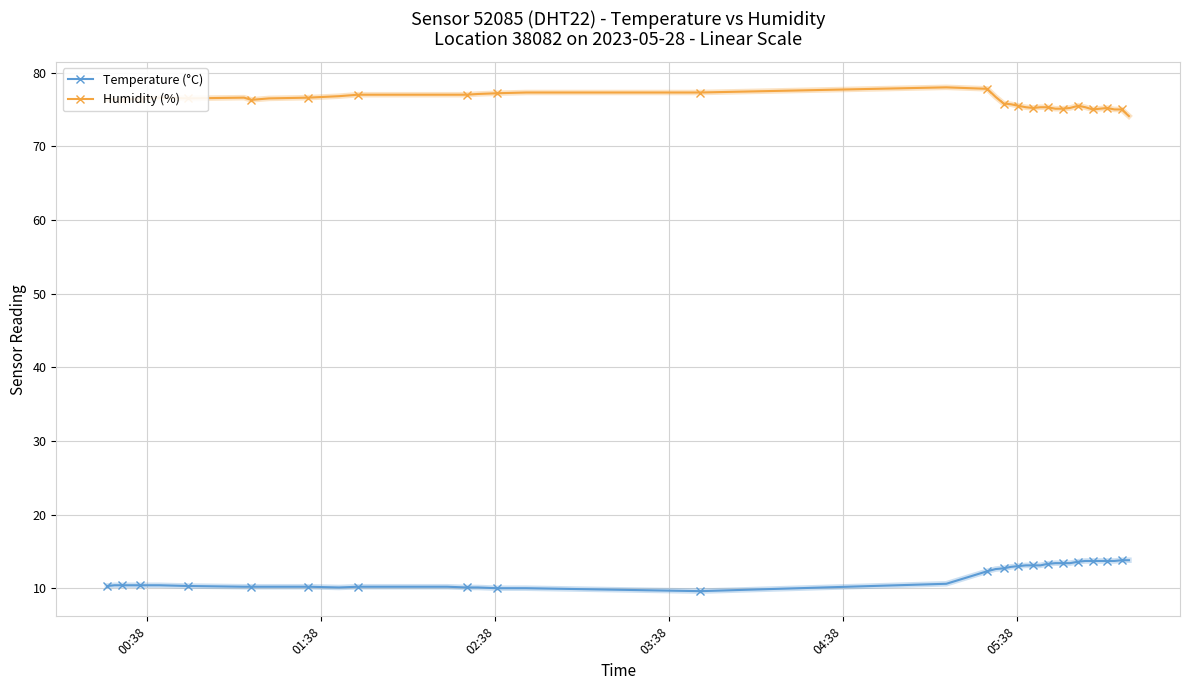

What is the lowest value of the Temperature (°C) series?

9.6